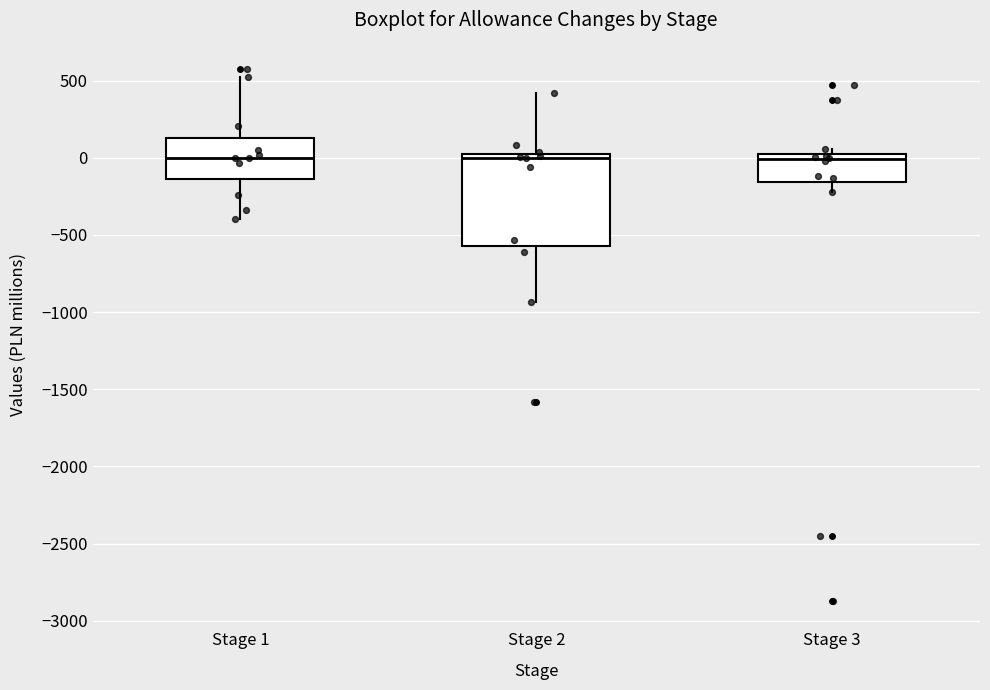

Reading left to right, transcribe this box plot: for each box, give where its median line is, the range the box spans, and where its two whiskers end, as read against the y-axis. The values are not printed on the chart, so give them approximately, as read against the axis.

Stage 1: median 0, box -150 to 150, whiskers -400 to 500
Stage 2: median 0 (just below the box's upper edge), box -550 to 0, whiskers -950 to 400
Stage 3: median 0 (just below the box's upper edge), box -150 to 0, whiskers -200 to 50